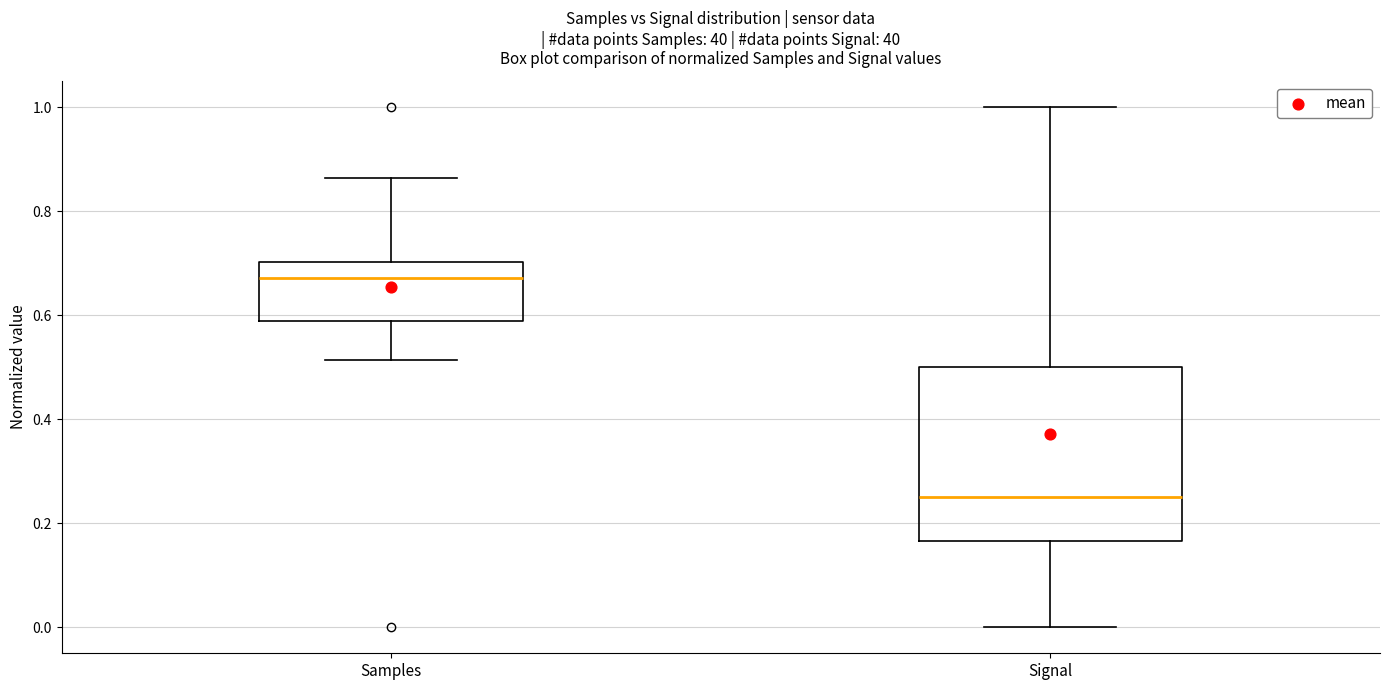

Which box's median line is the lowest?

Signal